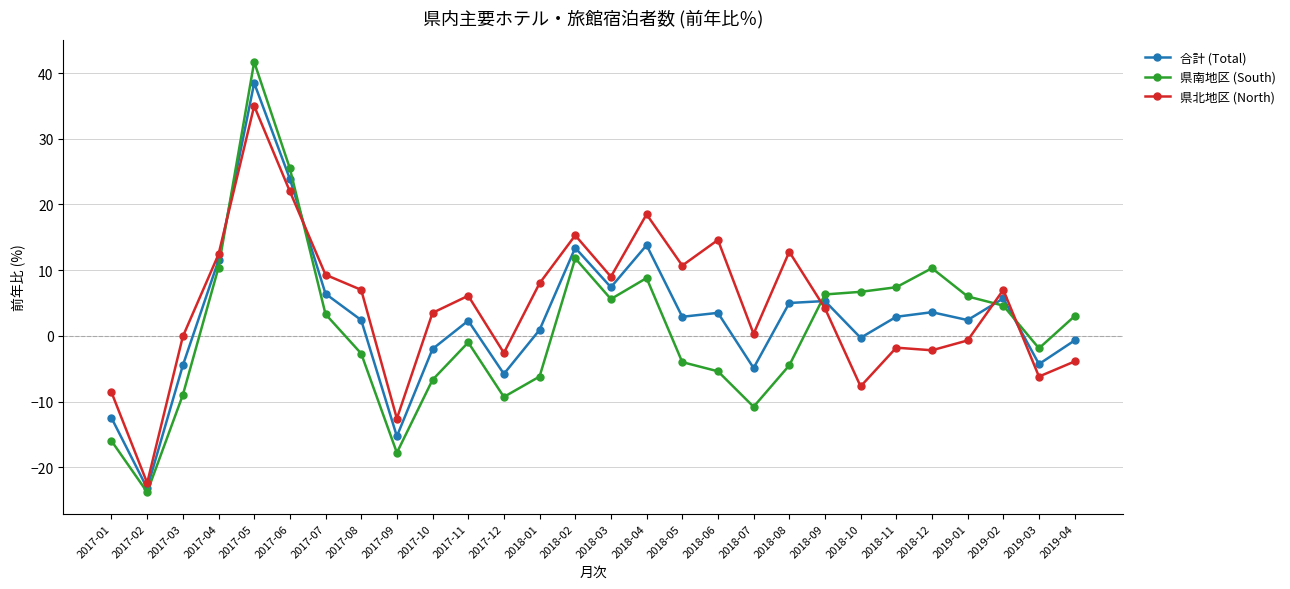

Which label corresponds to the largest value in the chart?

2017-05